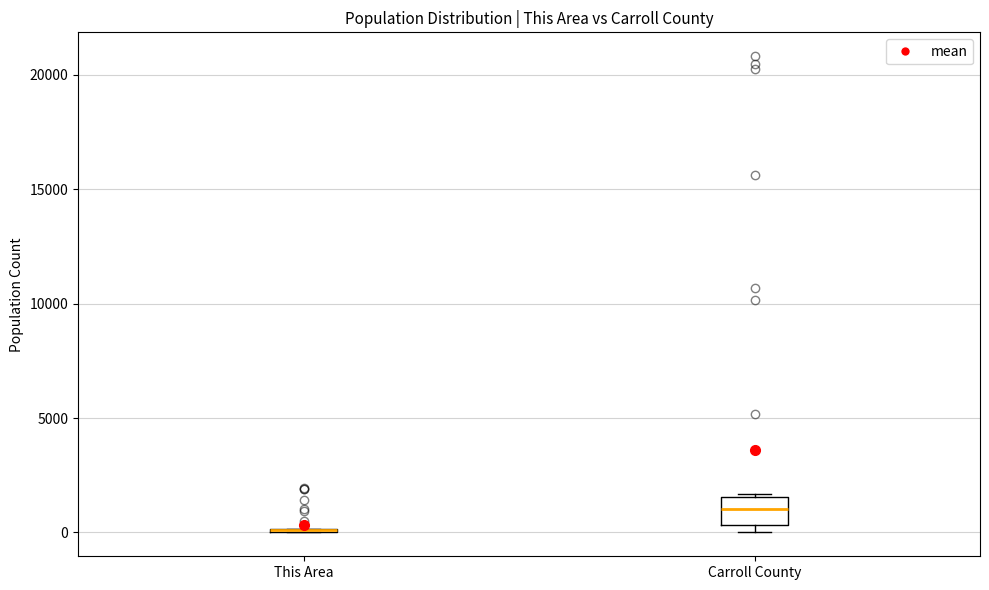

Where is the lower edge of the box for Carroll County on the y-axis? The values are not printed on the chart, so give them approximately, as read against the axis.

500